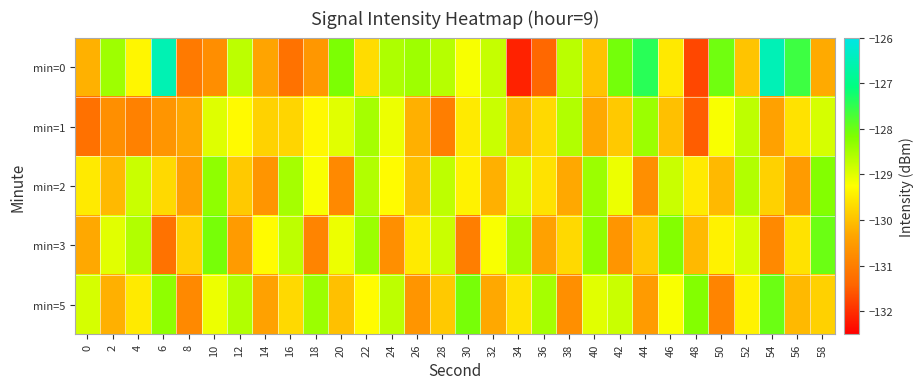

How many distinct data groups are displayed?

5